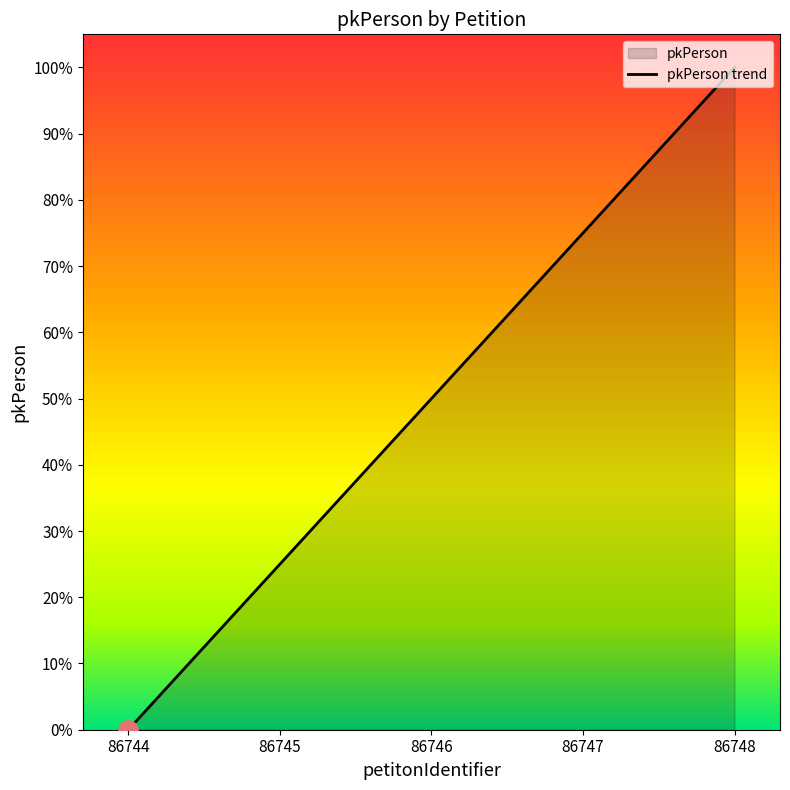

What is the sum of the values at 86745 and 86748?

1.2